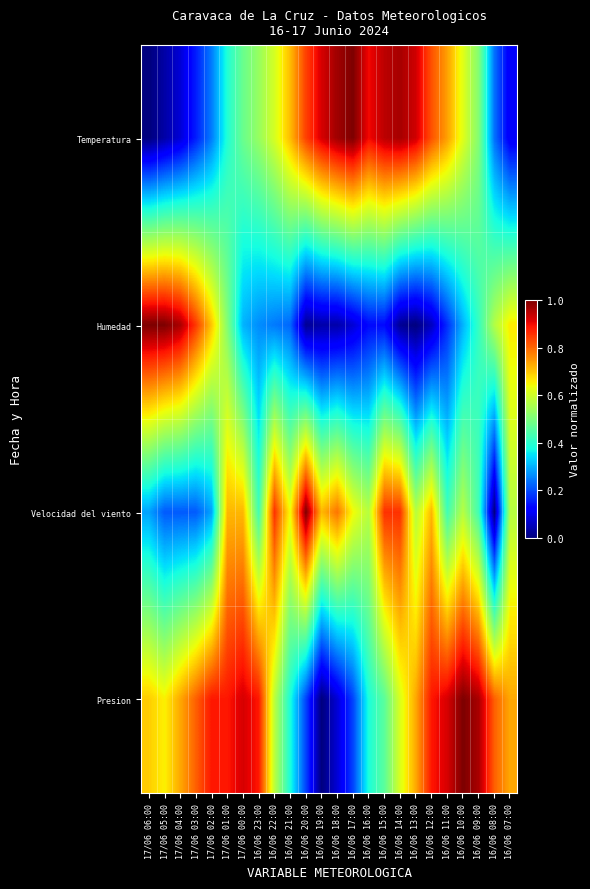

At how many categories does at least one series exceed 0?

24